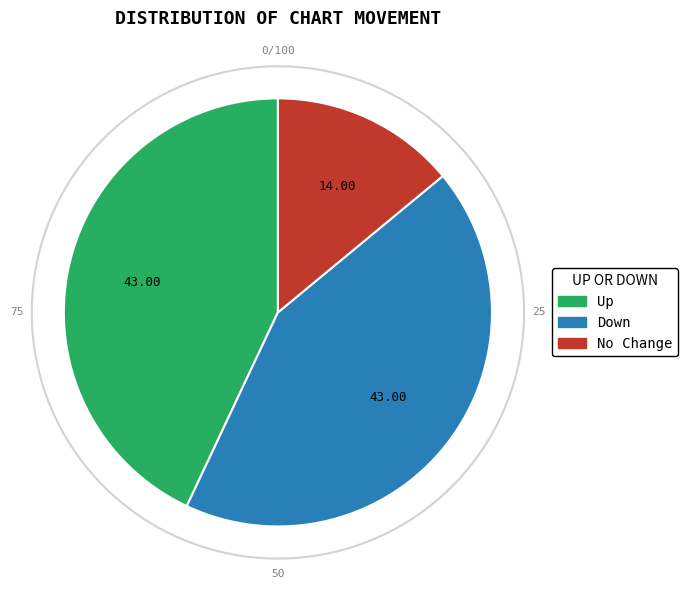

Is the sum of down and up greater than half?

Yes